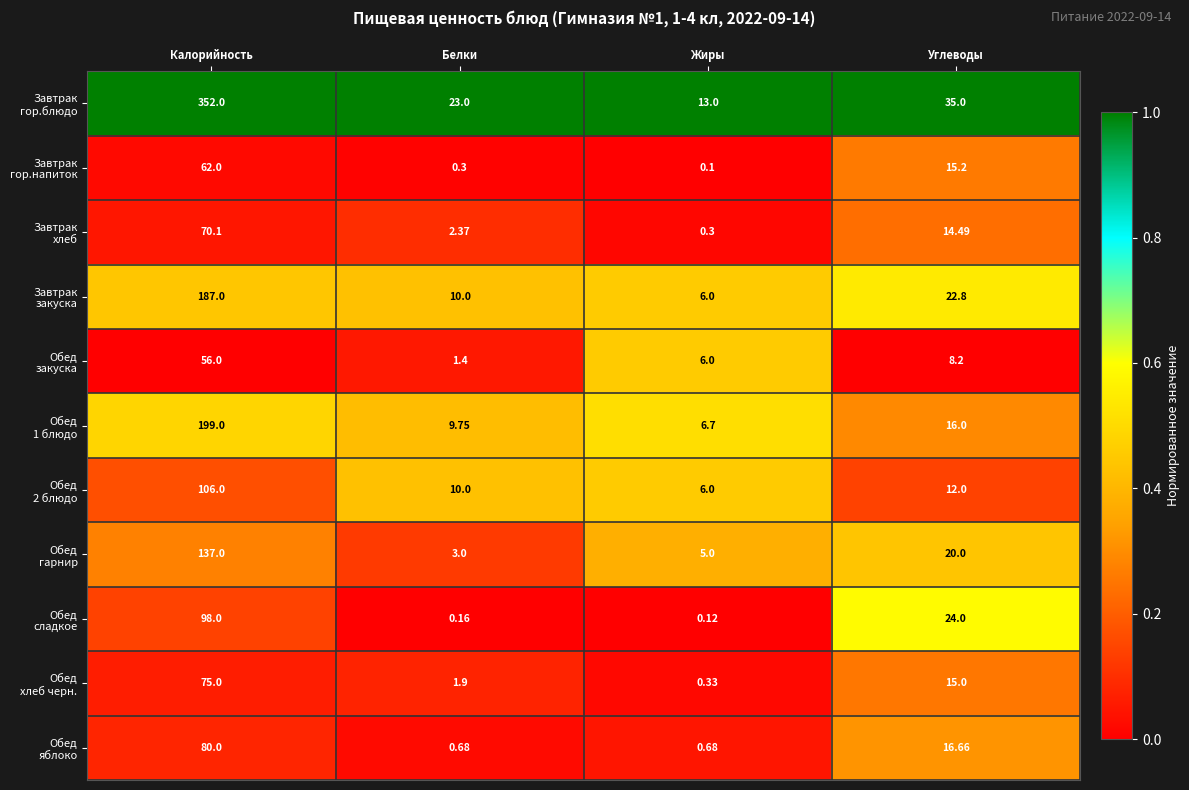

At which category is the sum across all series the highest?

Калорийность